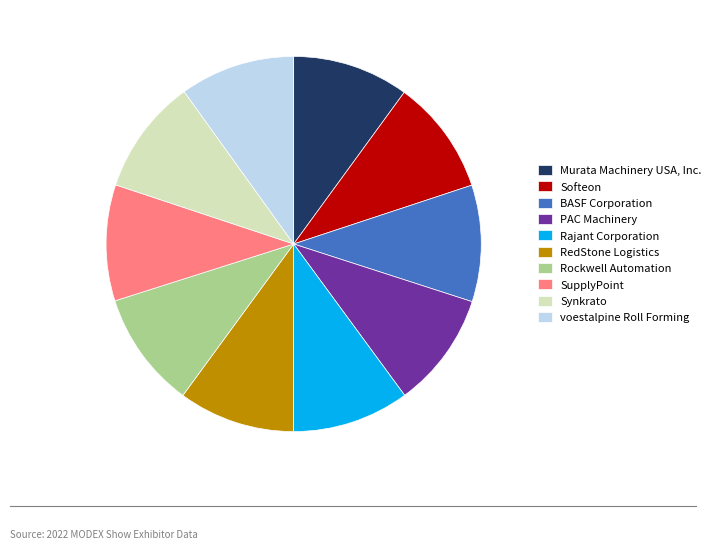

What is the ratio of the value at BASF Corporation to the value at PAC Machinery?

1.0